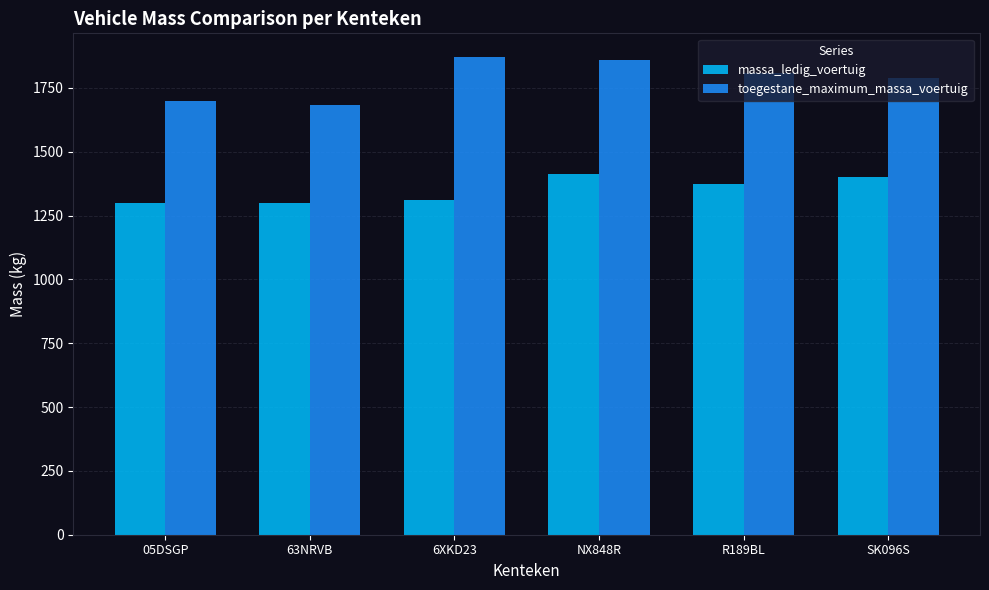

What is the label of the 6th bar from the left?

SK096S